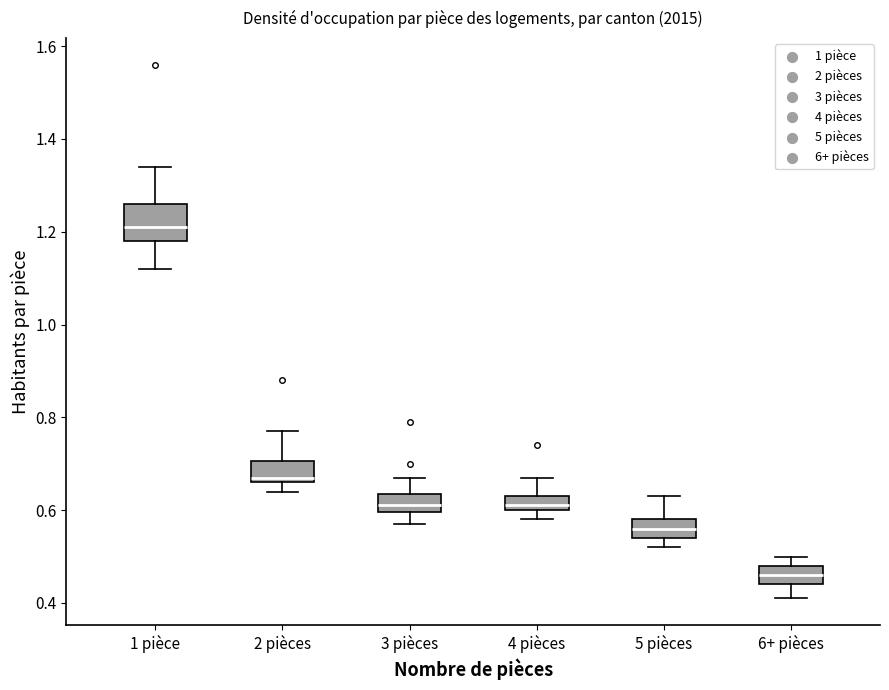

Which box has the lowest median line?

6+ pièces